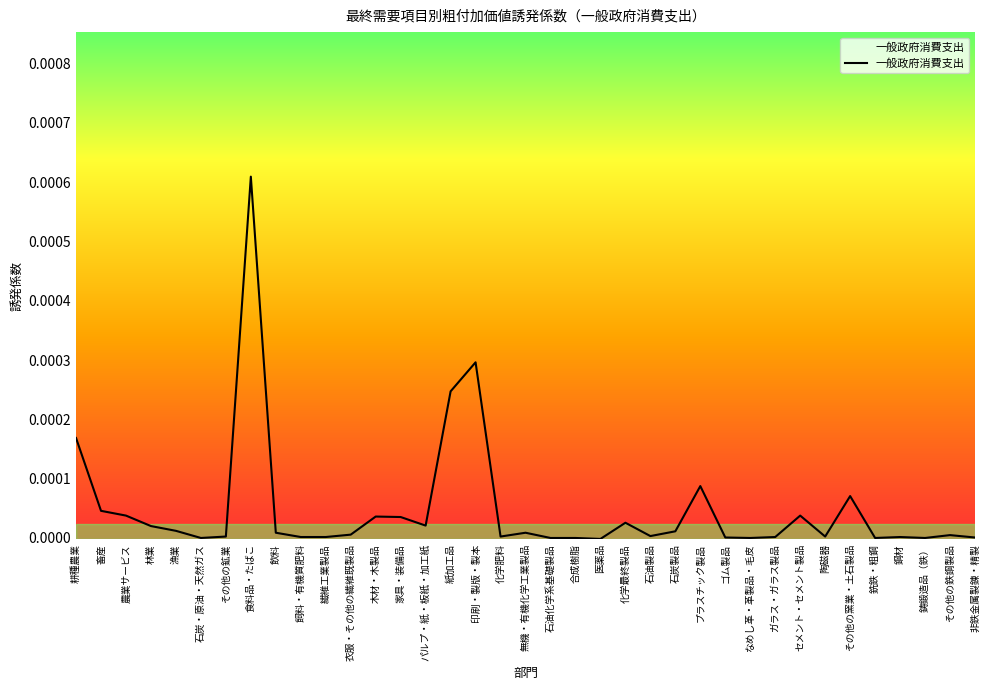

At which label is the value closest to 0?

石炭・原油・天然ガス